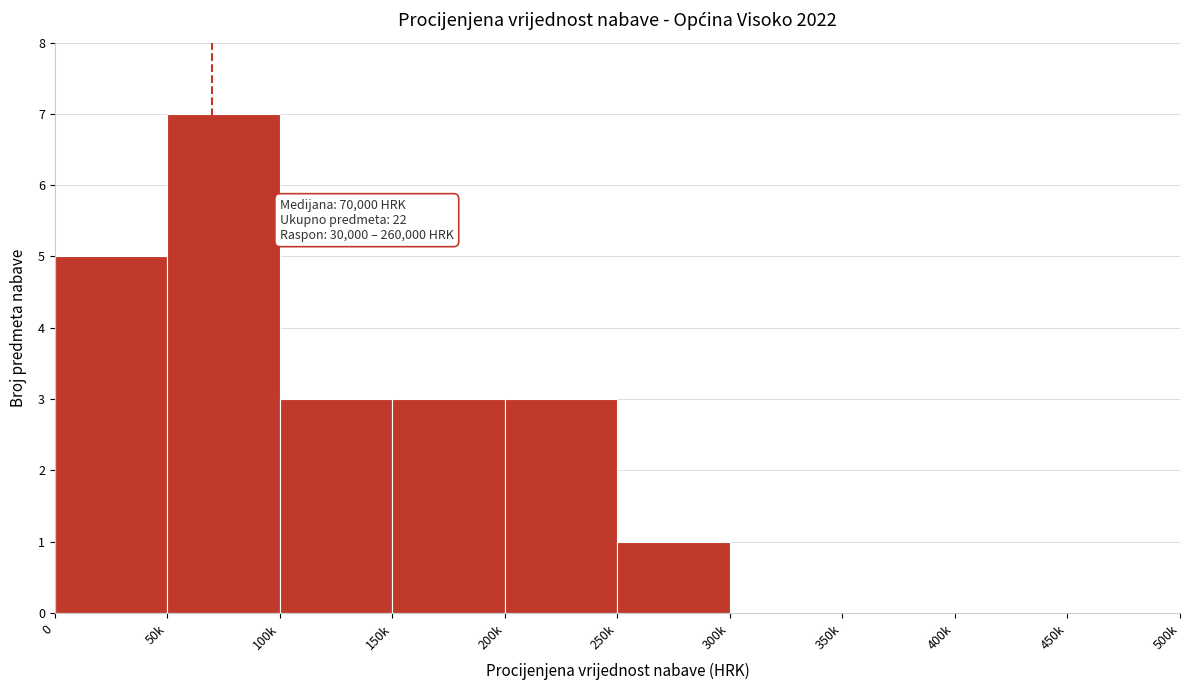

Reading left to right, transcribe all the data shown in this chart.

0=5	50k=7	100k=3	150k=3	200k=3	250k=1	300k=0	350k=0	400k=0	450k=0